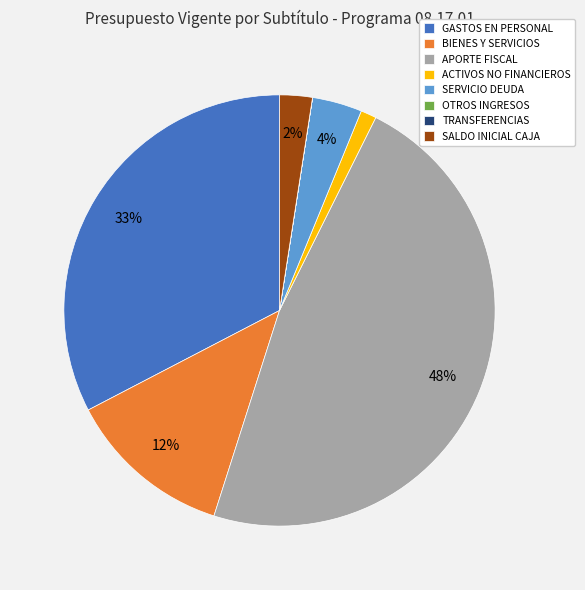

To the nearest percent, what is the difference between the largest and smallest slice percentages?

48%